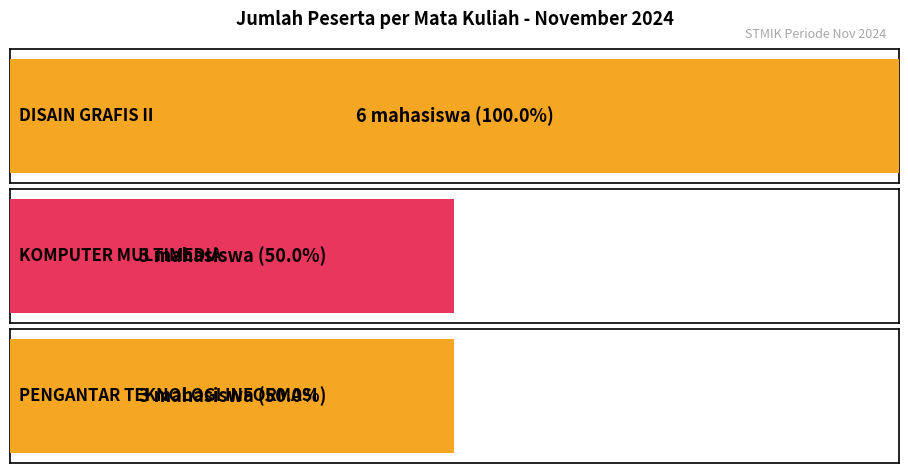

True or false: the data shows 3 at KOMPUTER MULTIMEDIA.

True